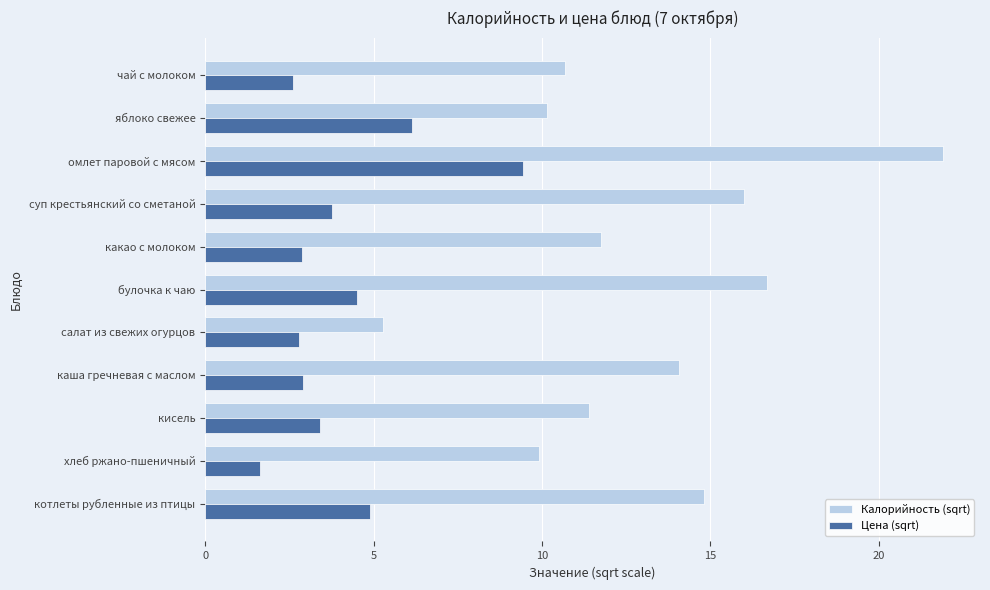

Which series has the largest total across all categories?

Калорийность (sqrt)